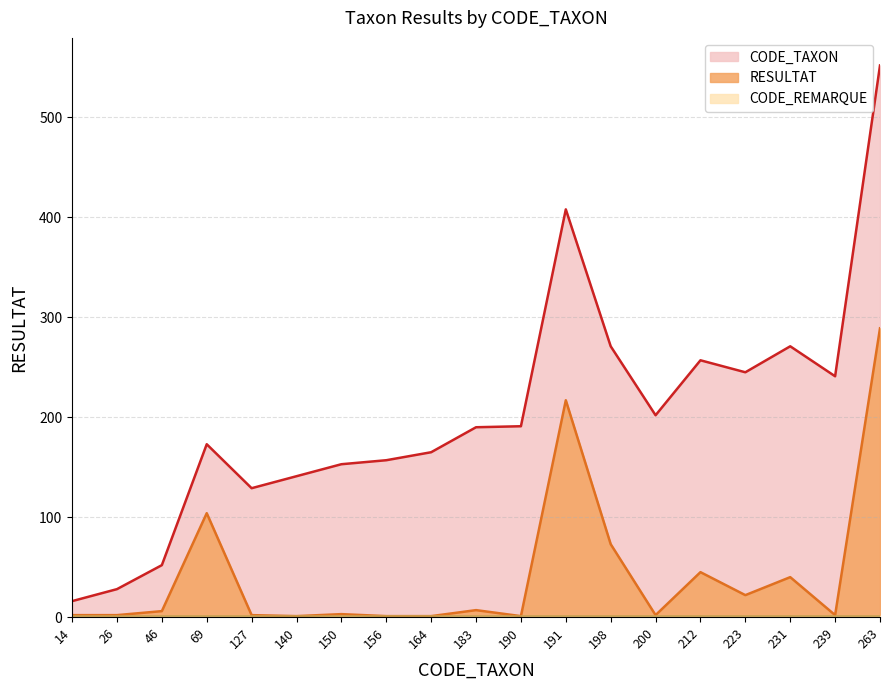

Which series has the largest total across all categories?

CODE_TAXON